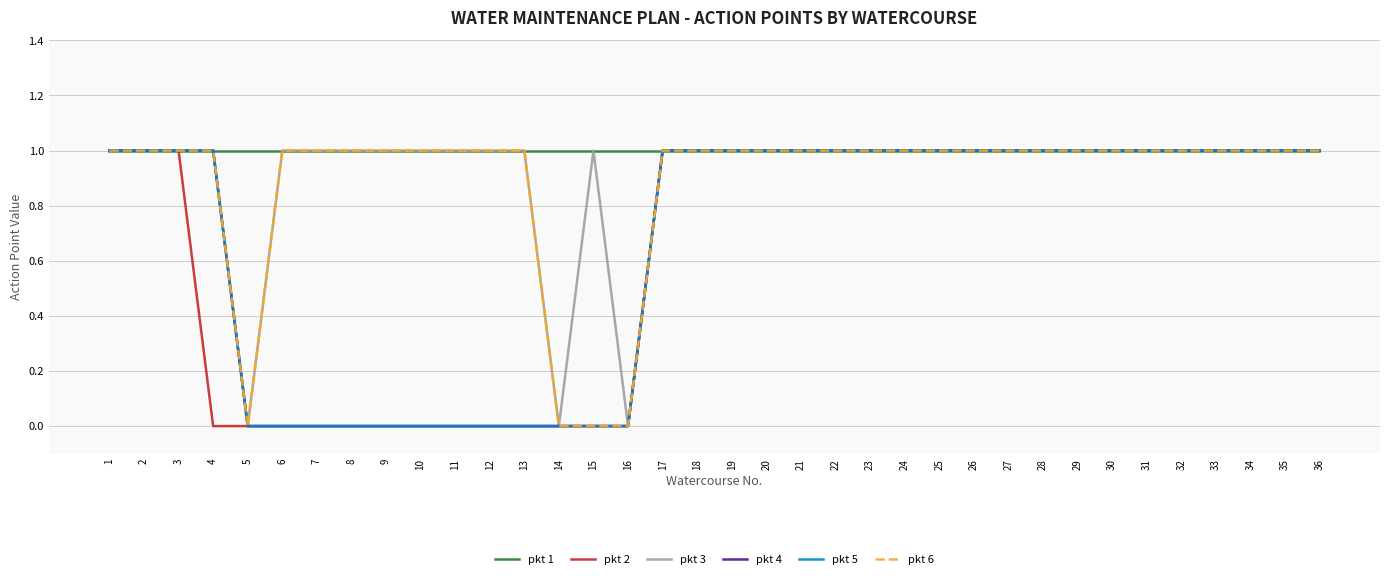

The pkt 5 series shows 0 at 34. True or false?

False